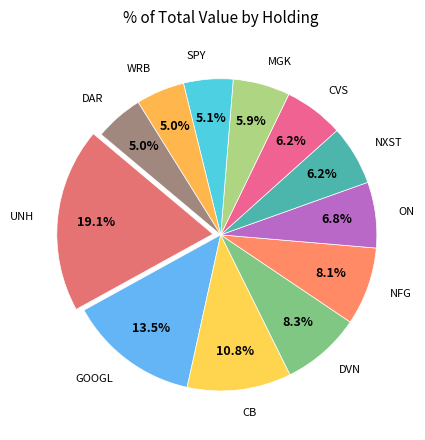

What percentage do CB and DAR together represent?

15.8%